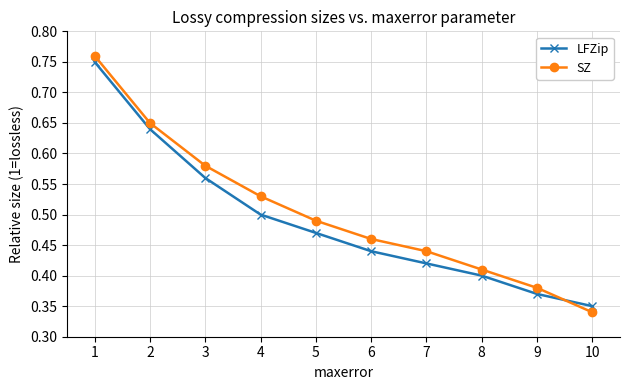

What are all the series names shown in the legend?

LFZip, SZ